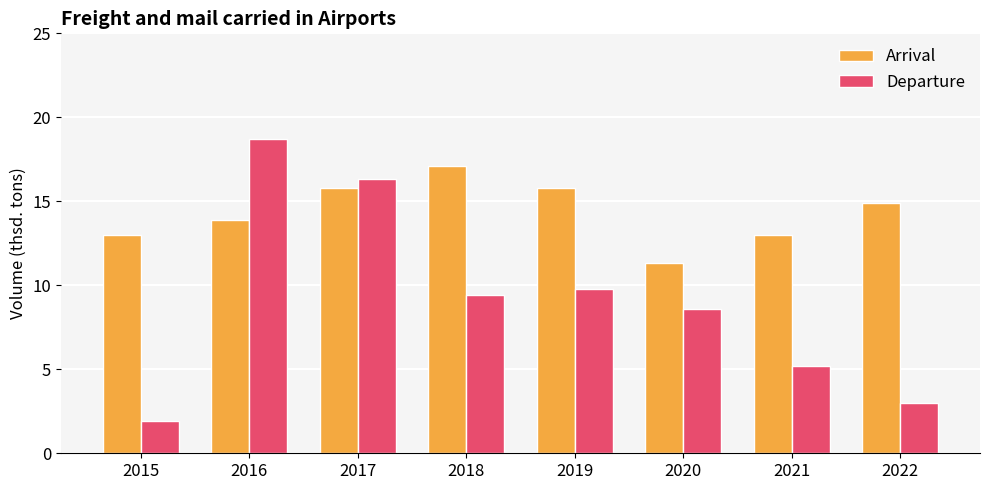

Which category has the lowest value across all series?

2015